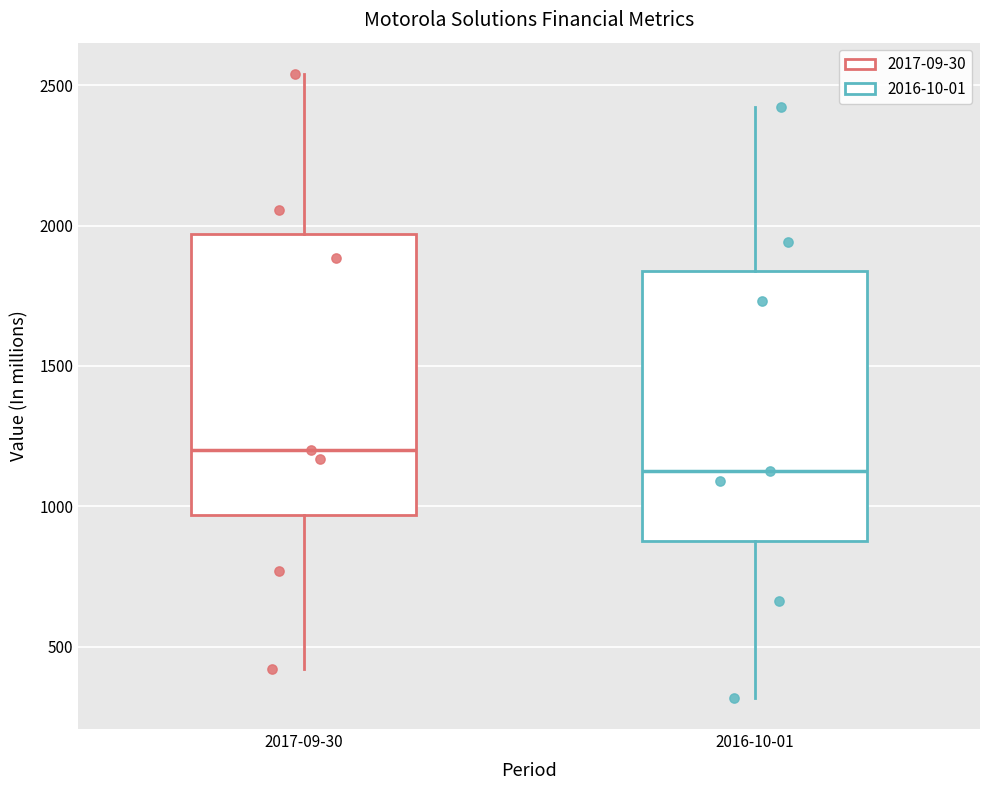

Reading left to right, read every box against the y-axis: the position of its median line, the range the box covers, and the ends of its whiskers. The values are not printed on the chart, so give them approximately, as read against the axis.

2017-09-30: median 1200, box 950 to 1950, whiskers 400 to 2550
2016-10-01: median 1100, box 900 to 1850, whiskers 300 to 2400